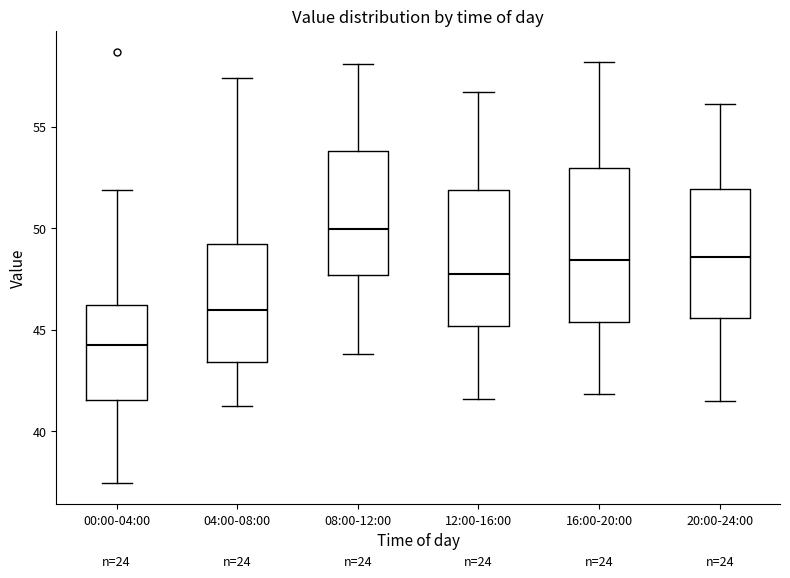

Which box's median line is the lowest?

00:00-04:00